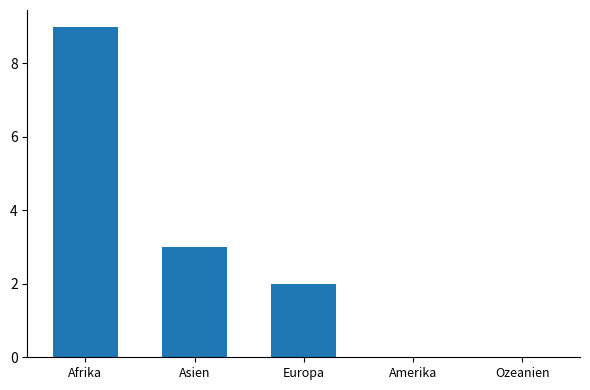

Where is the data nearest to the value 4?

Asien